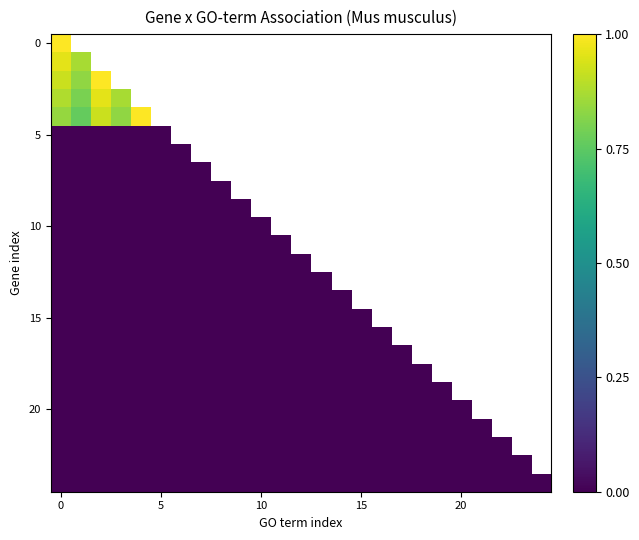

What is the greatest value displayed?

1.0